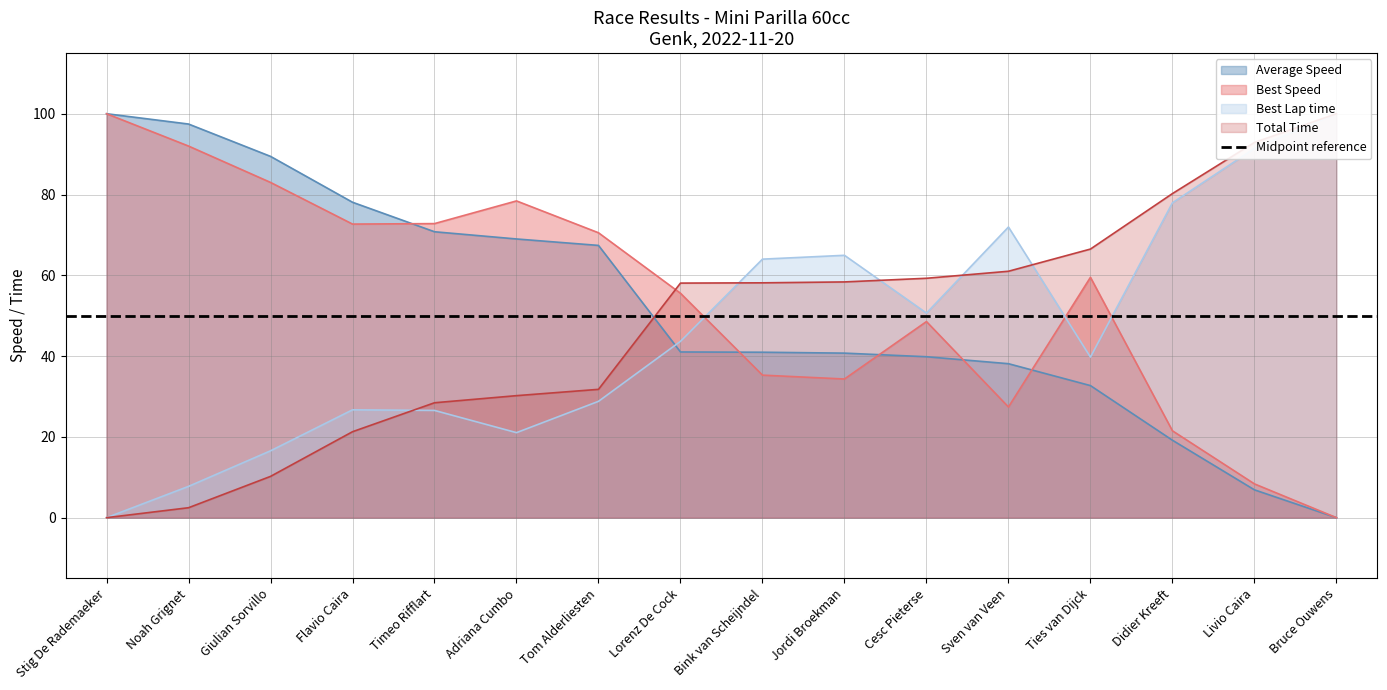

True or false: Average Speed has a value of 41.0 at Lorenz De Cock.

True